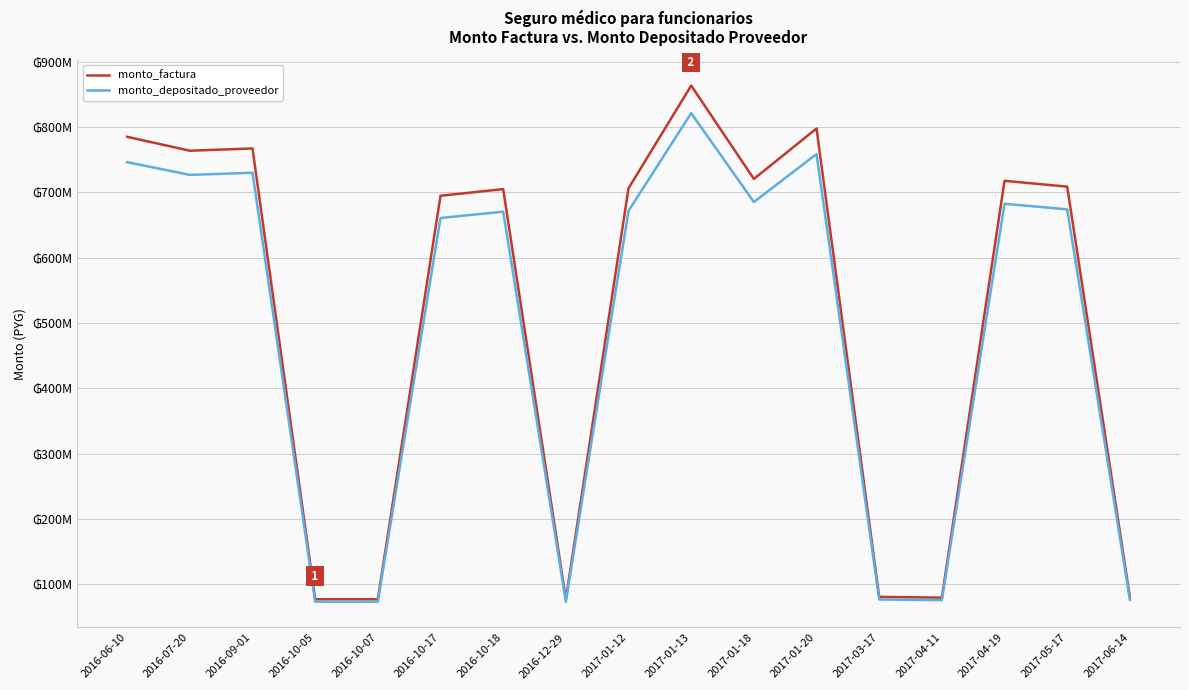

What is the minimum value shown in the chart?

73415796